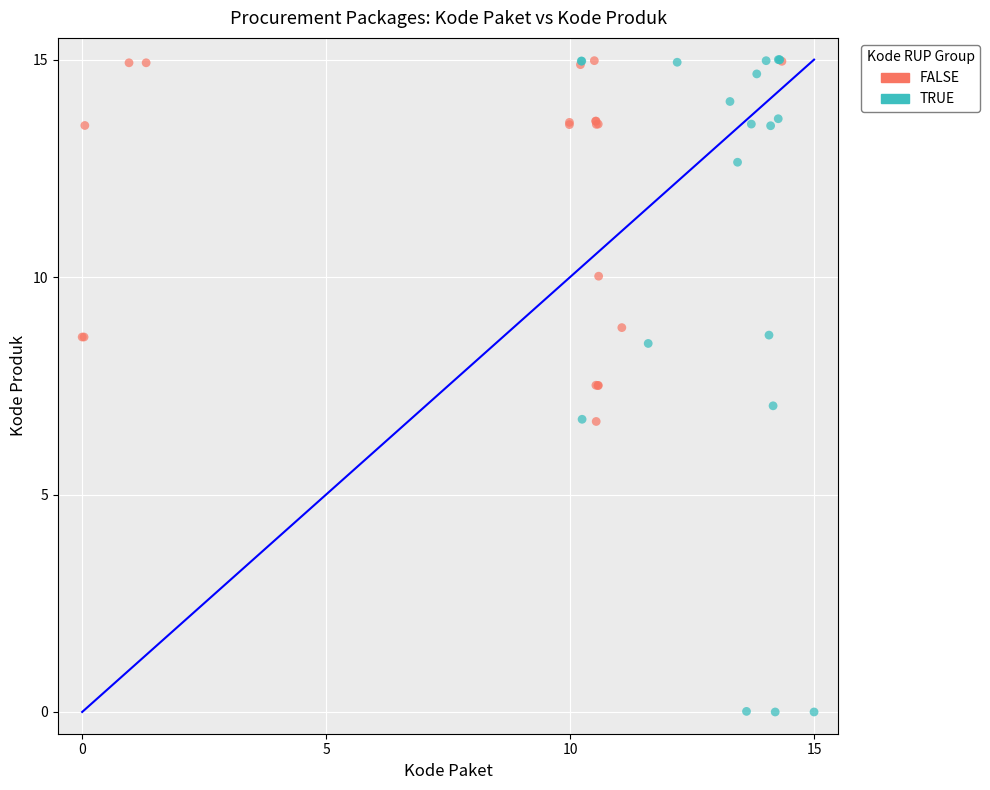

Which series contains the lowest Y value?

TRUE